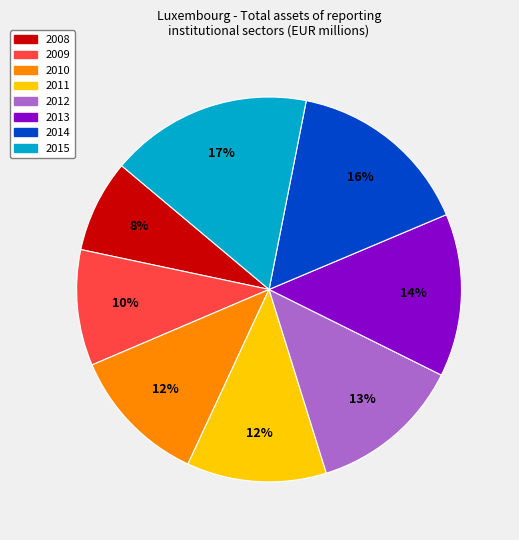

What percentage is the 2011 slice, to the nearest percent?

12%